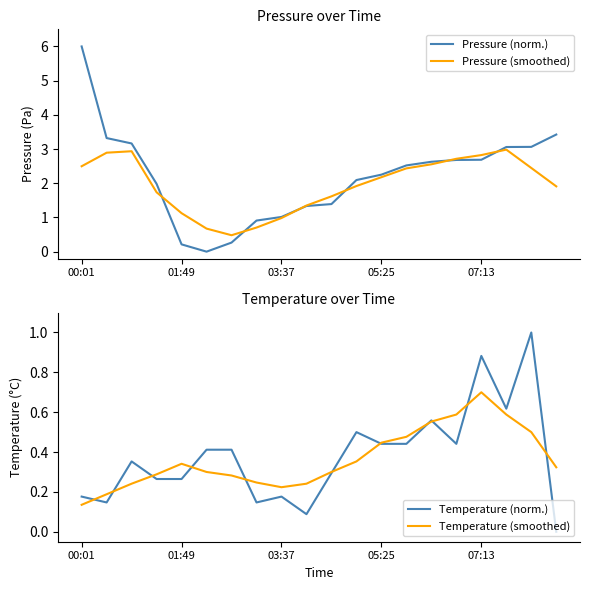

Is it true that Pressure (smoothed) equals 1.1 at 01:49?

True